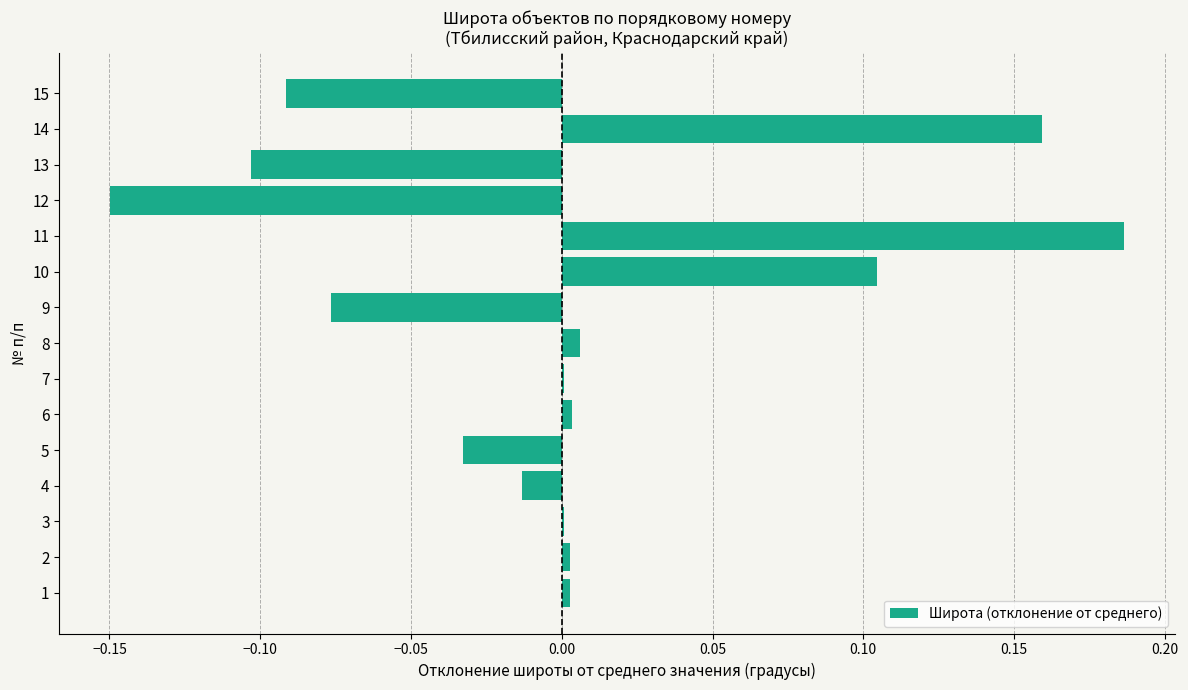

Which label corresponds to the largest value in the chart?

11